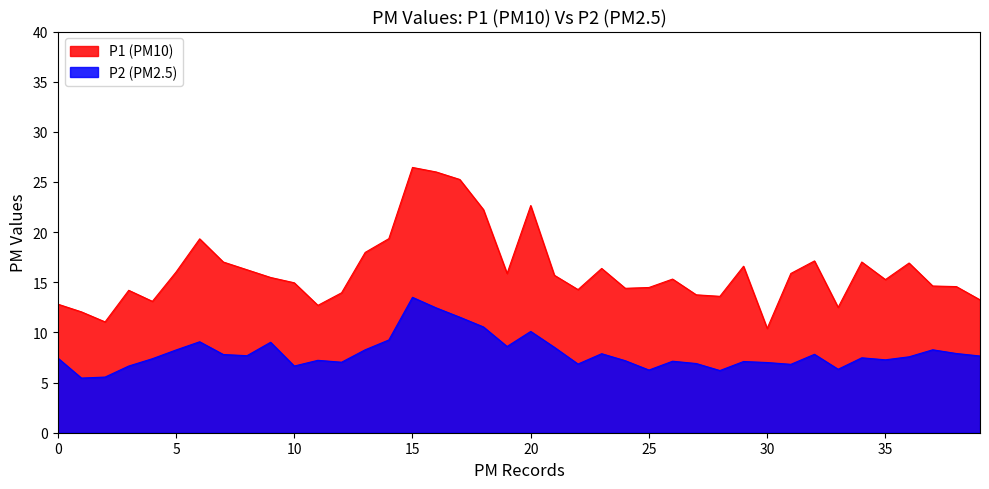

Which series has the largest range (max minus min)?

P1 (PM10)